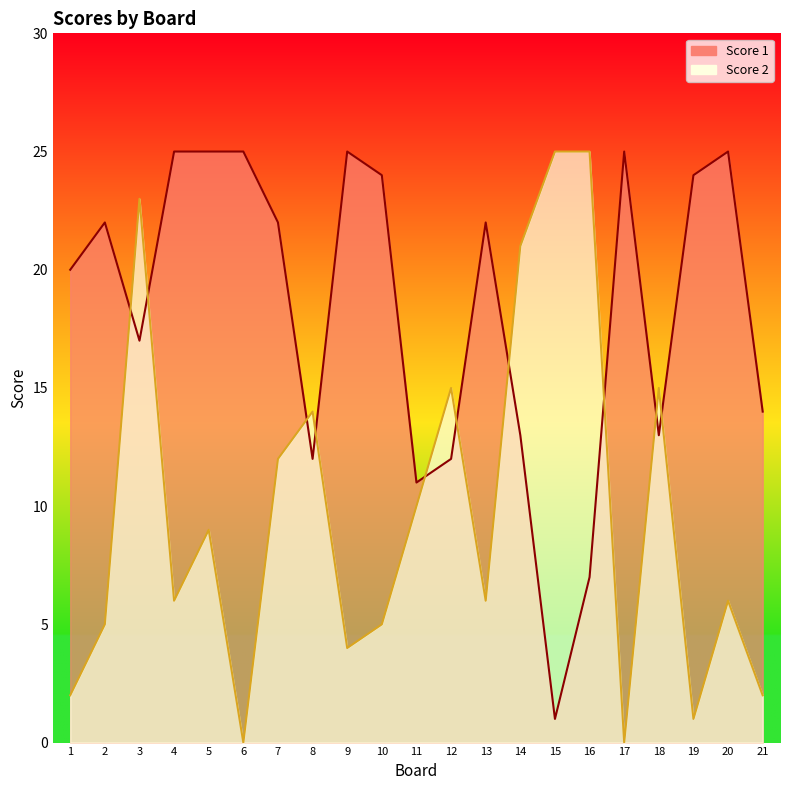

Reading left to right, what are all the values shown in this chart?

Score 1: 20	22	17	25	25	25	22	12	25	24	11	12	22	13	1	7	25	13	24	25	14
Score 2: 2	5	23	6	9	0	12	14	4	5	10	15	6	21	25	25	0	15	1	6	2